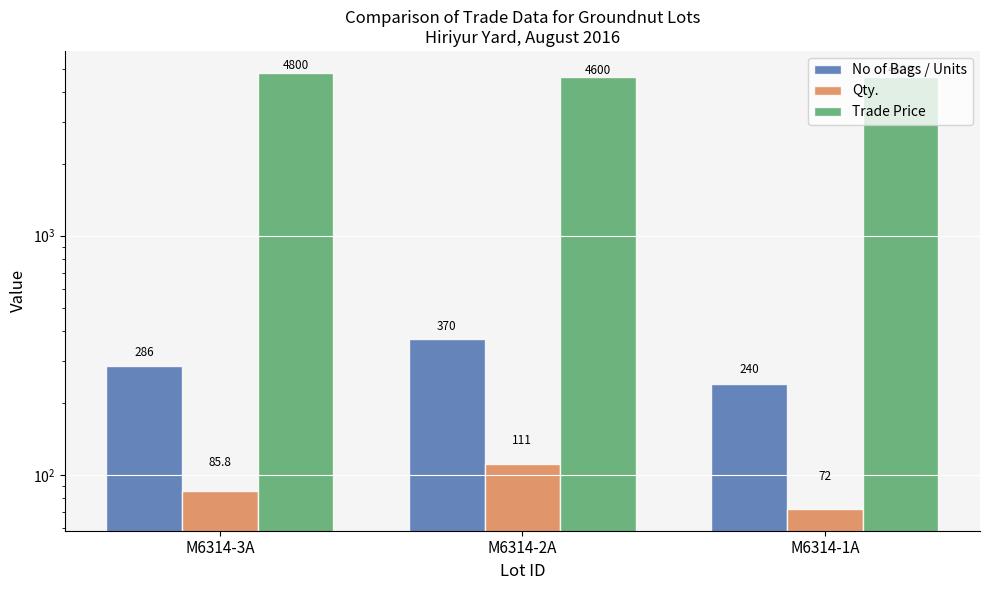

What is the difference between the highest and lowest values at M6314-3A?

4714.2